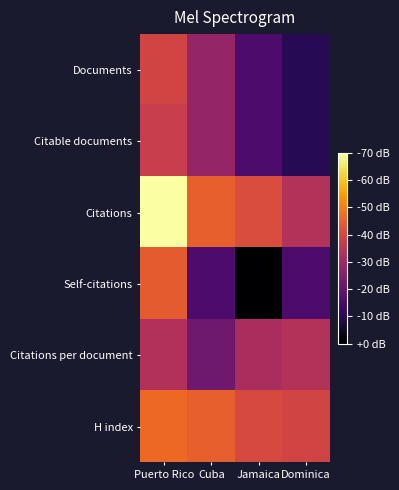

Which series changed the most between Puerto Rico and Dominica?

Citations